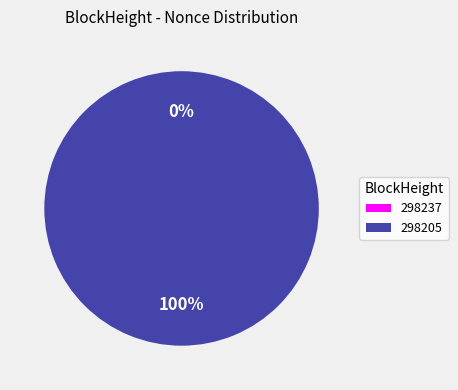

To the nearest percent, what is the difference between the 298205 and 298237 slice percentages?

100%